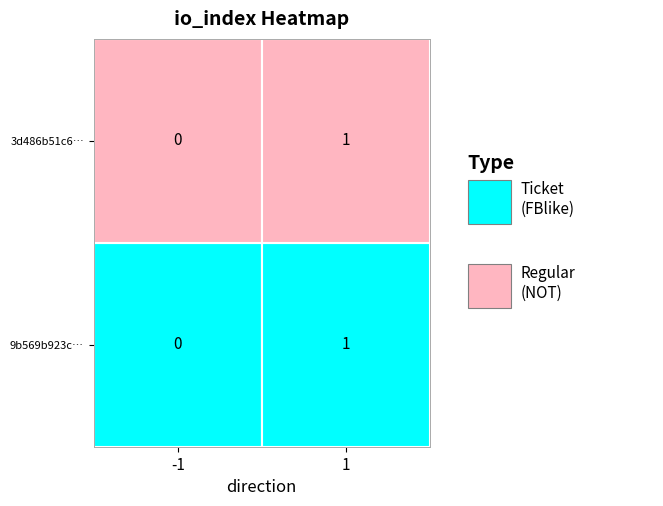

Which series has the widest spread of values?

9b569b923c486c32f1083ddf1b2590a21e82ff3